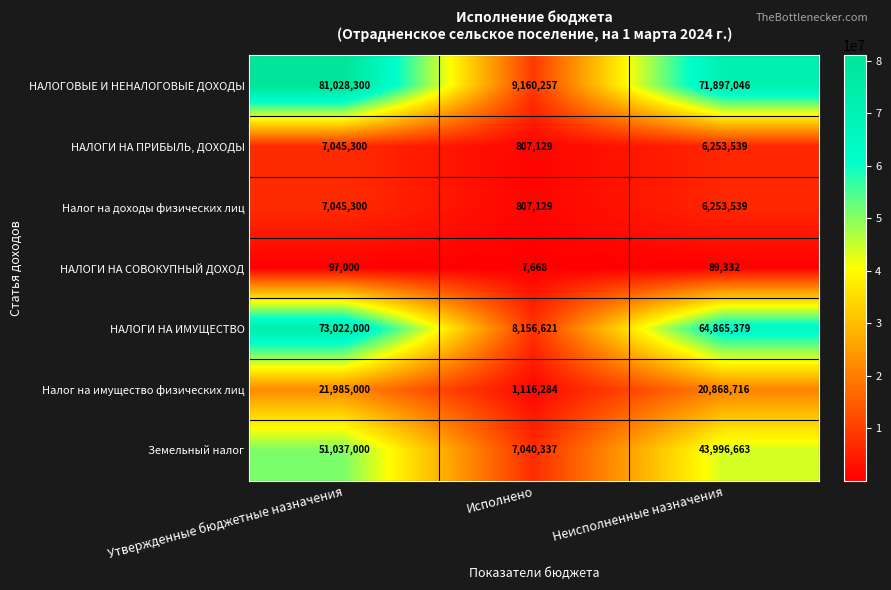

What is the sum of all НАЛОГИ НА ИМУЩЕСТВО values?

146044000